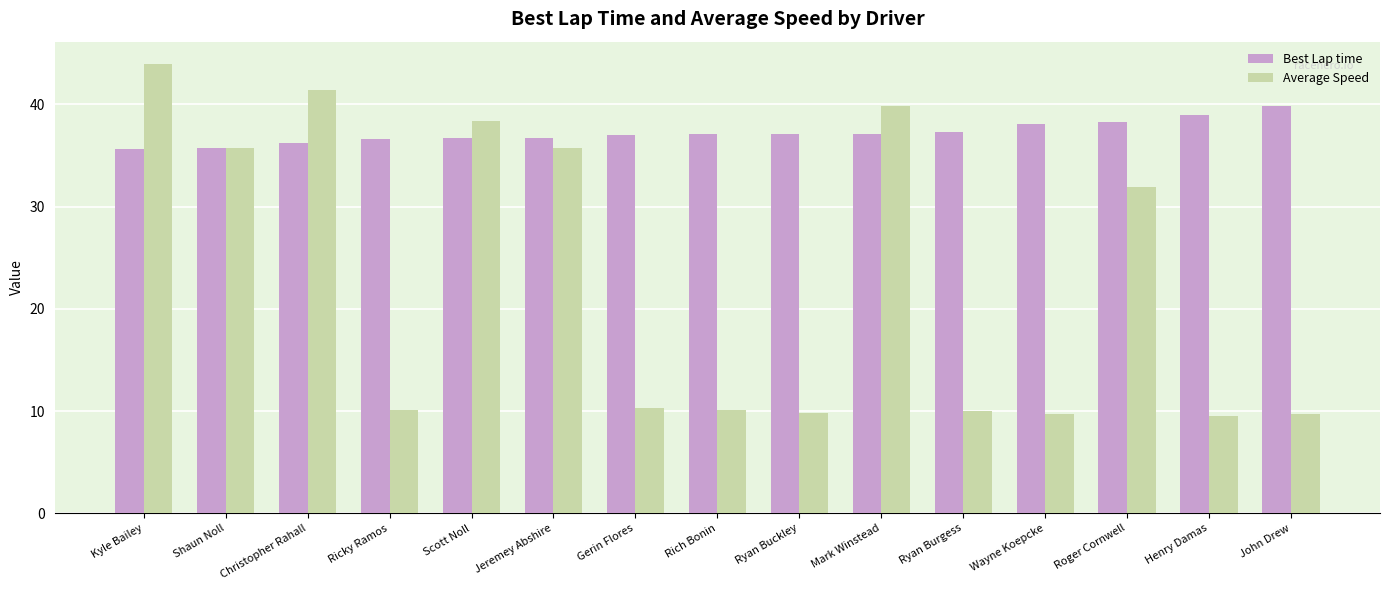

Rank the series by their average value, from highest to lowest.

Best Lap time, Average Speed